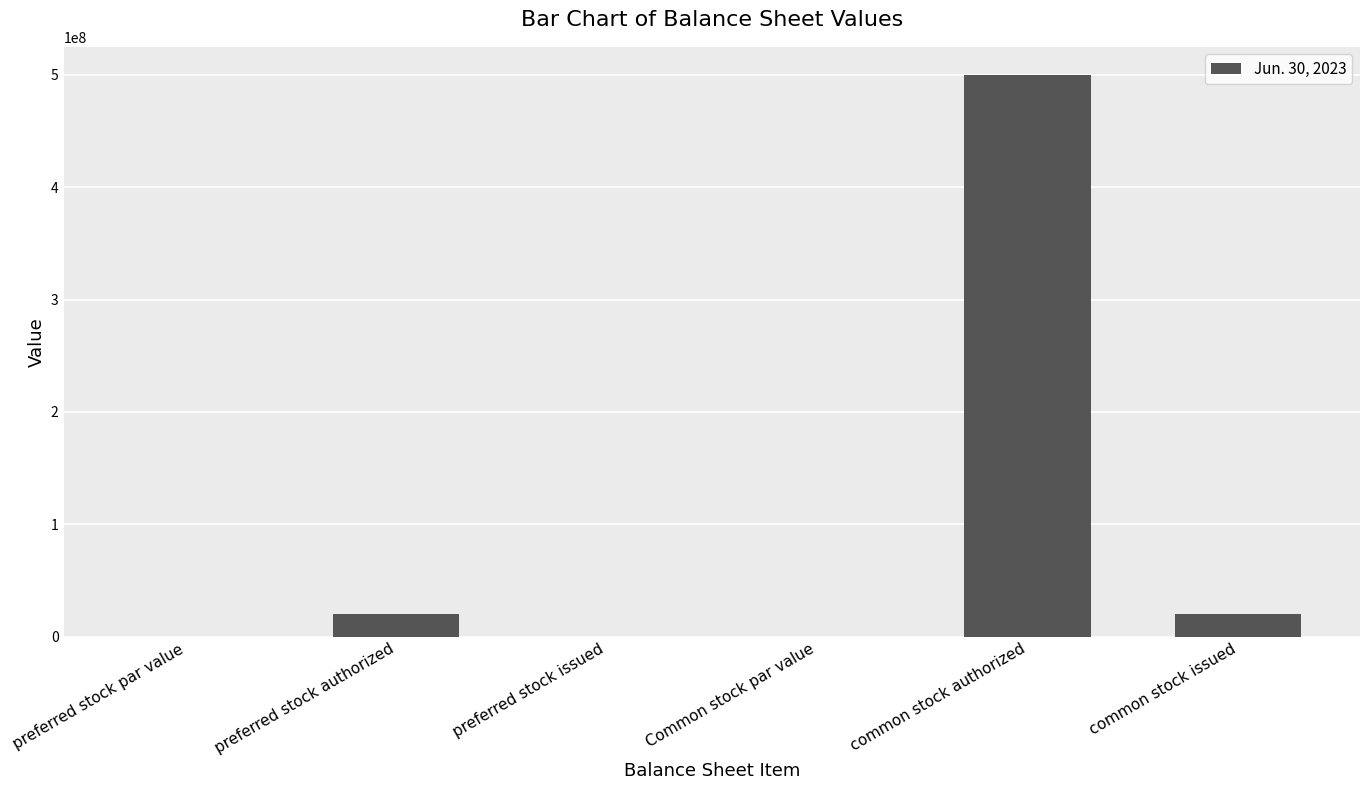

Is it true that the value at common stock authorized is 197551047.8?

False